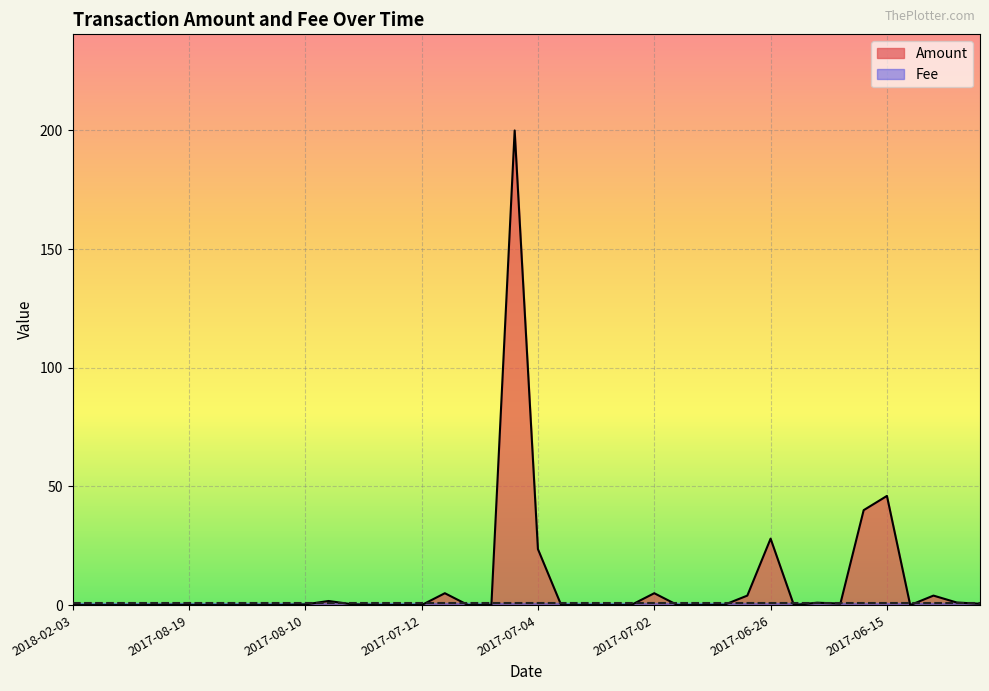

The value at 2017-08-15 is 0.0. True or false?

True